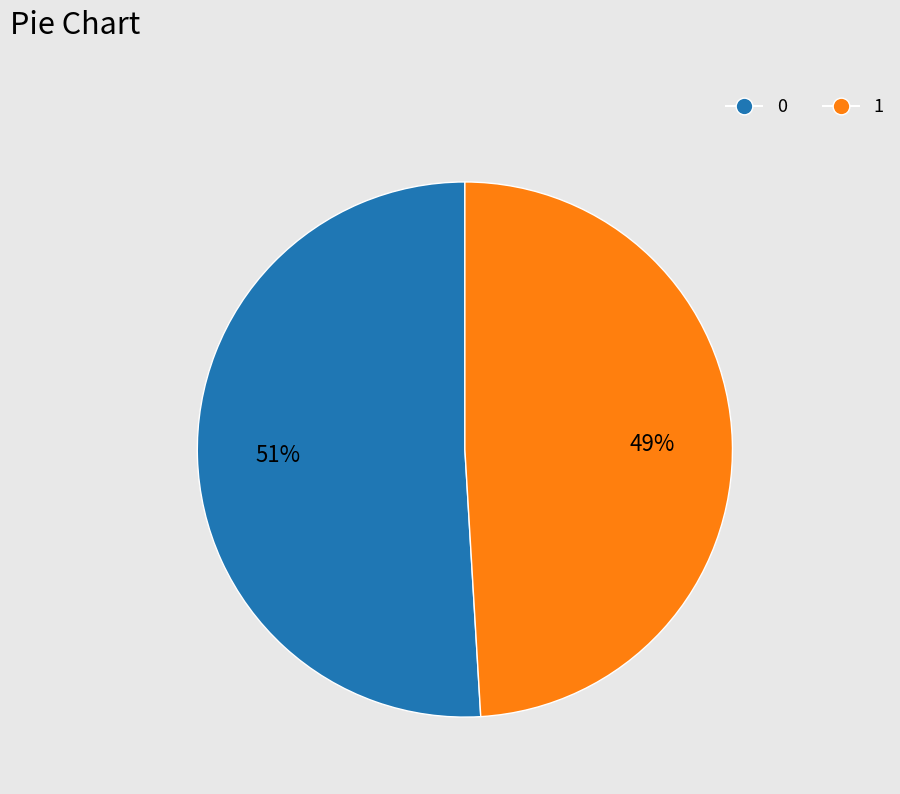

Approximately how many times larger is the value at 1 compared to 0?

1.0